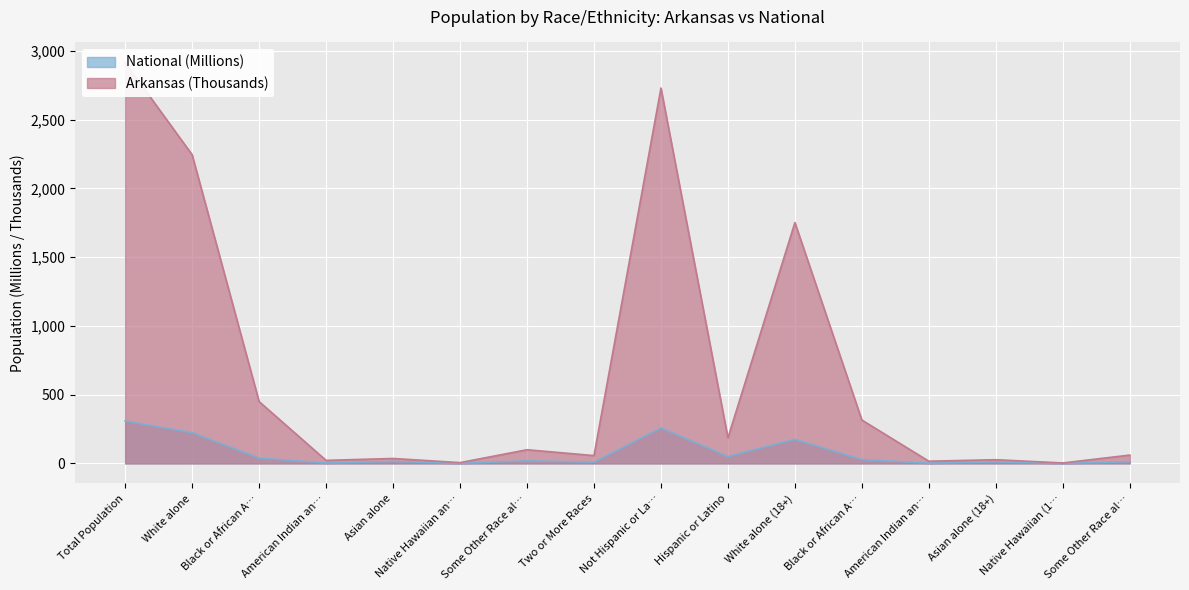

True or false: Arkansas and National cross at least once.

False